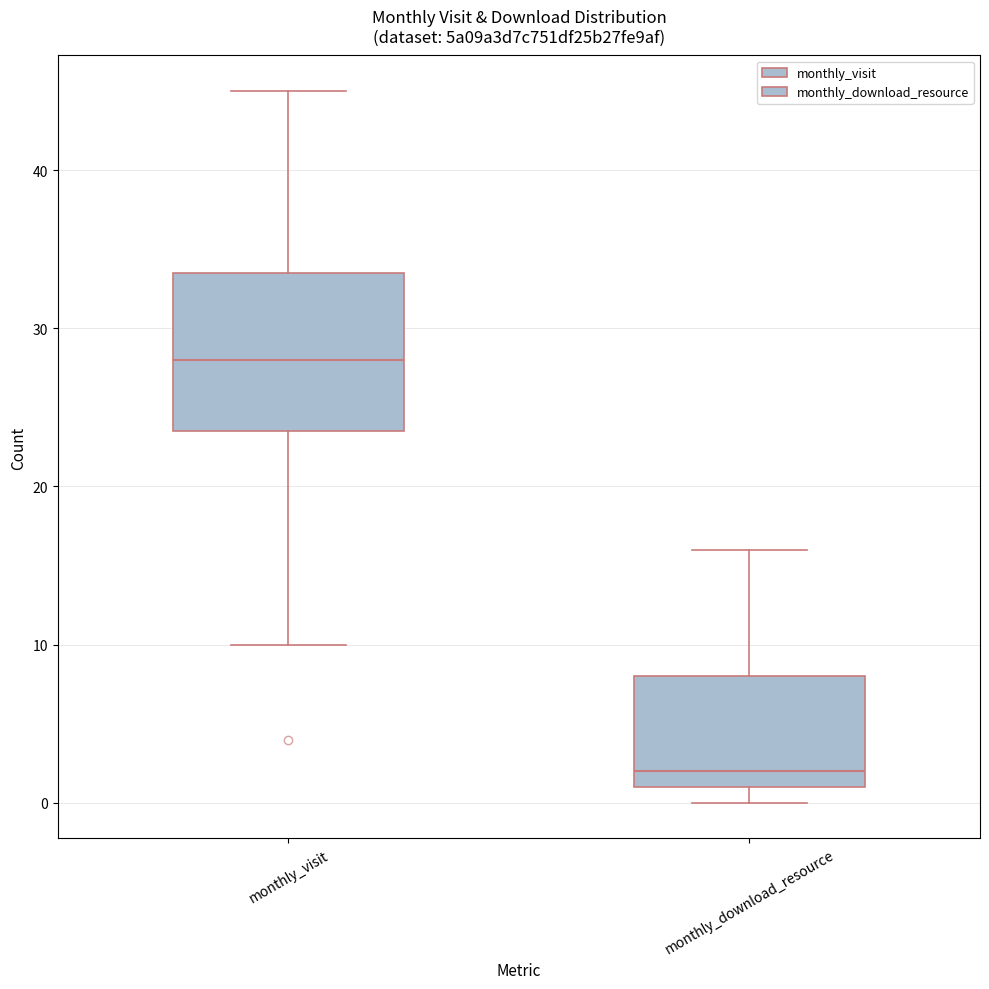

Reading left to right, transcribe this box plot: for each box, give where its median line is, the range the box spans, and where its two whiskers end, as read against the y-axis. The values are not printed on the chart, so give them approximately, as read against the axis.

monthly_visit: median 28, box 24 to 34, whiskers 10 to 45
monthly_download_resource: median 2, box 1 to 8, whiskers 0 to 16